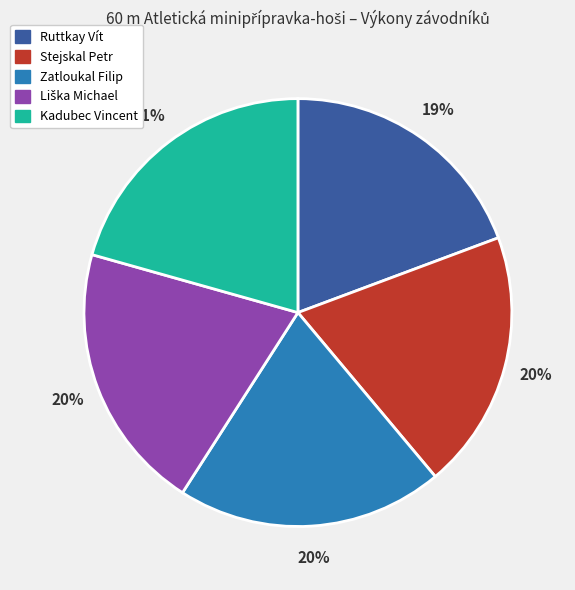

How many slices are in this pie chart?

5